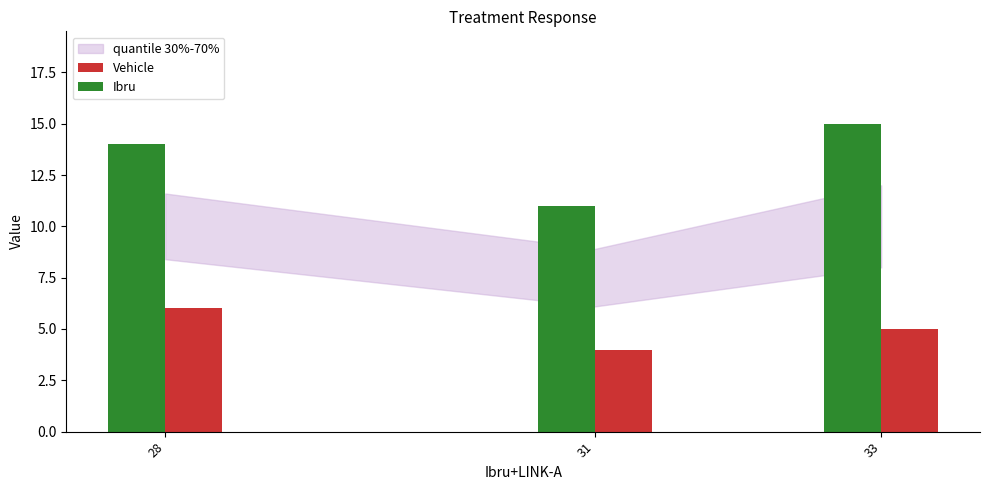

List the series in order of their peak value, lowest first.

Vehicle, Ibru